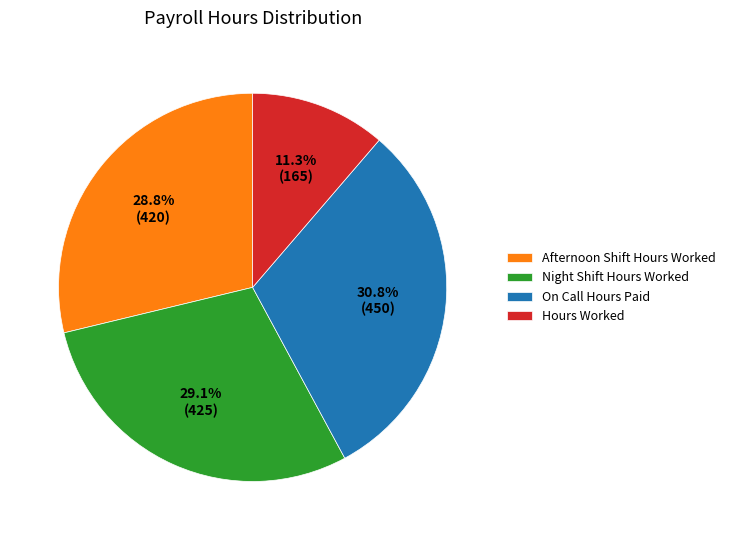

Is there any slice that represents more than half of the pie?

No